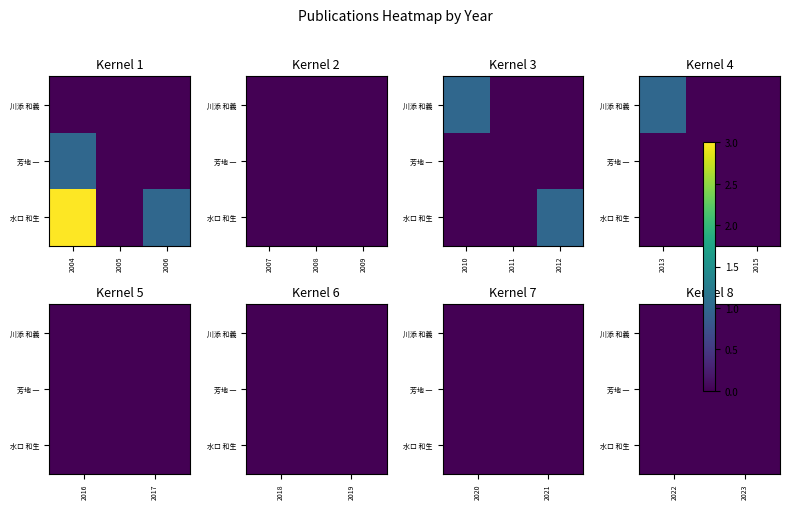

Reading left to right, list all the values displayed in this chart.

川添 和義: 0	0	0	0	0	0	1	0	0	1	0	0	0	0	0	0	0	0	0	0
芳地 一: 1	0	0	0	0	0	0	0	0	0	0	0	0	0	0	0	0	0	0	0
水口 和生: 3	0	1	0	0	0	0	0	1	0	0	0	0	0	0	0	0	0	0	0